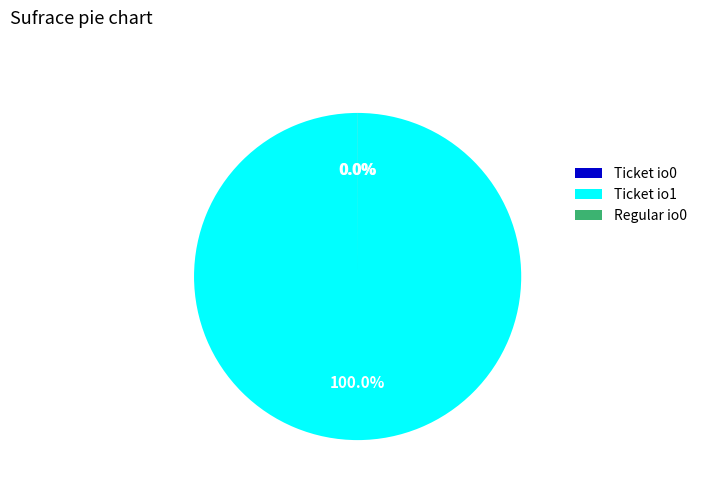

Does Ticket io1 account for over 50% of the chart?

Yes